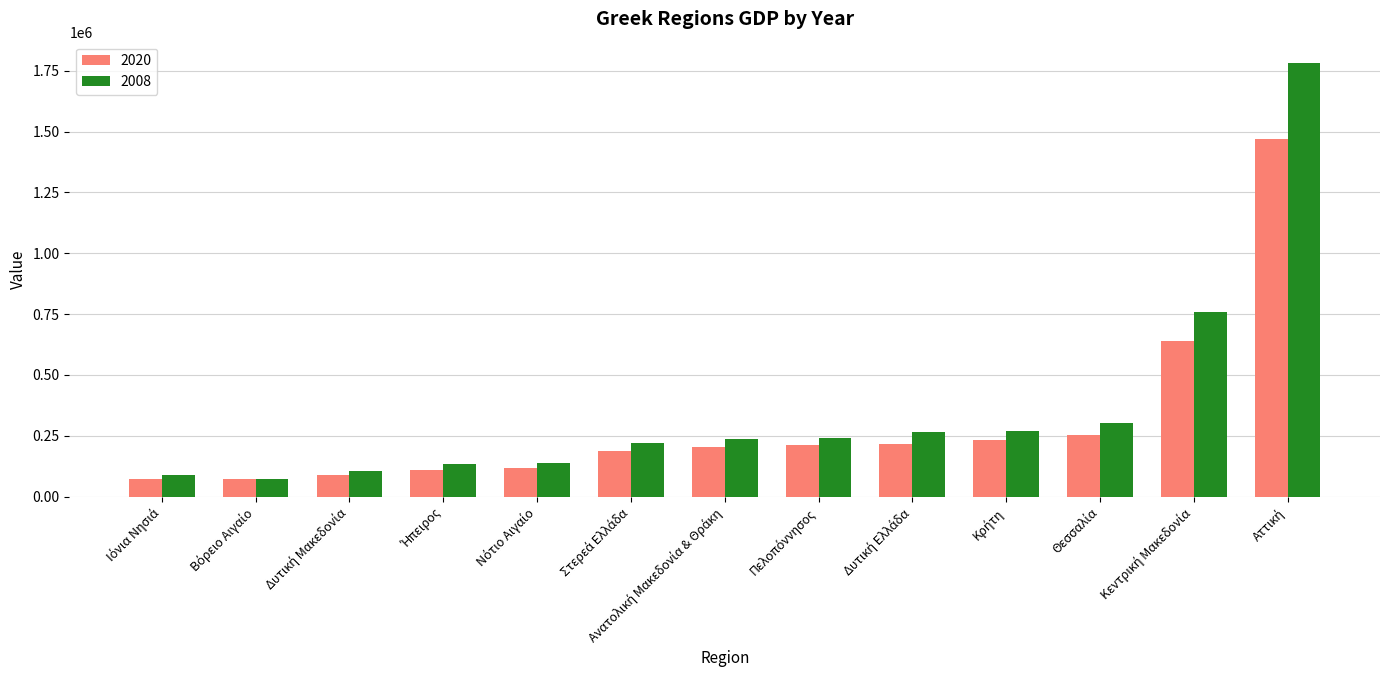

How many data points in 2008 are above 235056?

7